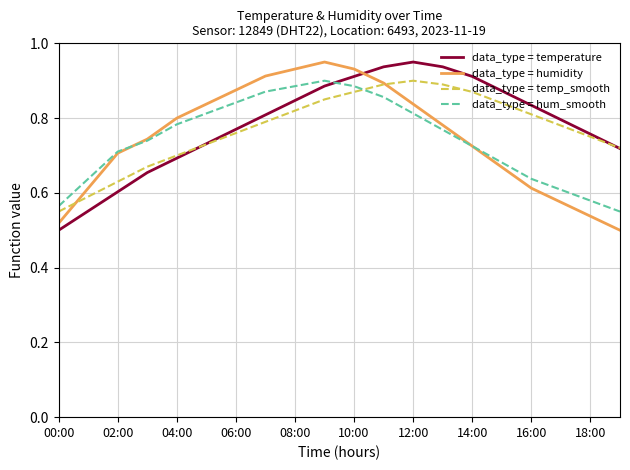

True or false: data_type = humidity and data_type = temperature cross at least once.

True